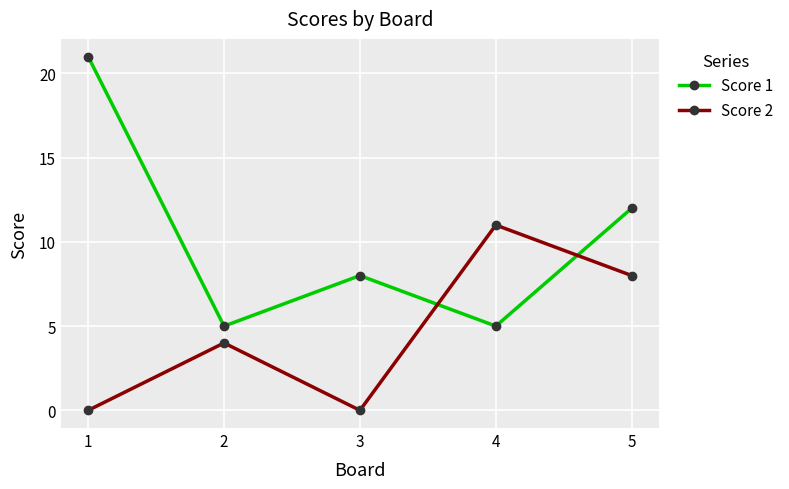

The Score 2 series shows 8 at 5. True or false?

True